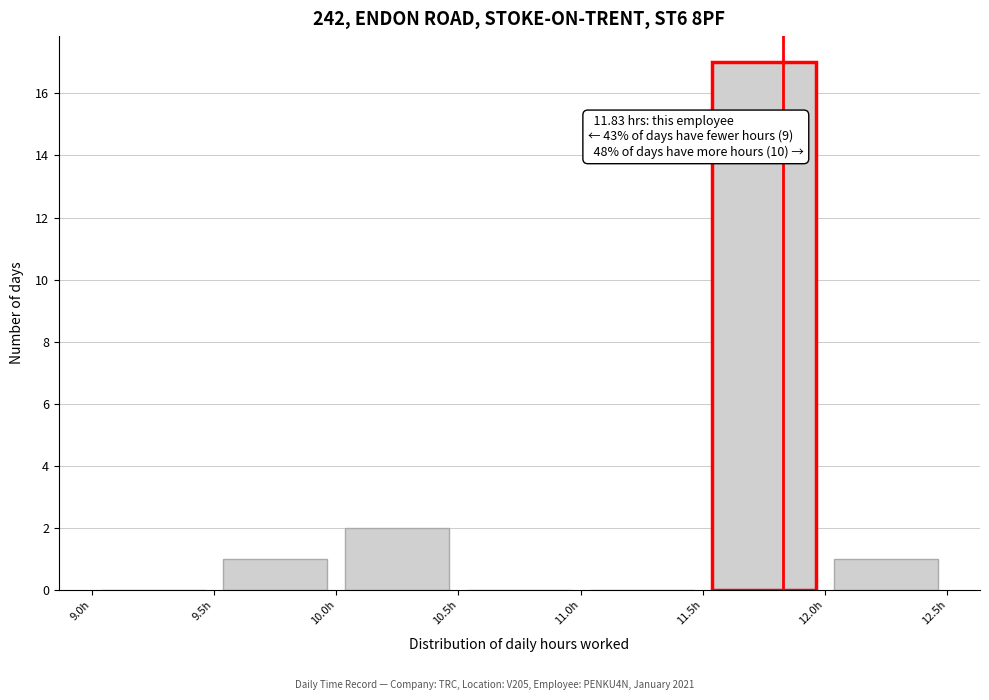

Over which range of the x-axis is the bar tallest?

11.5 to 12.0